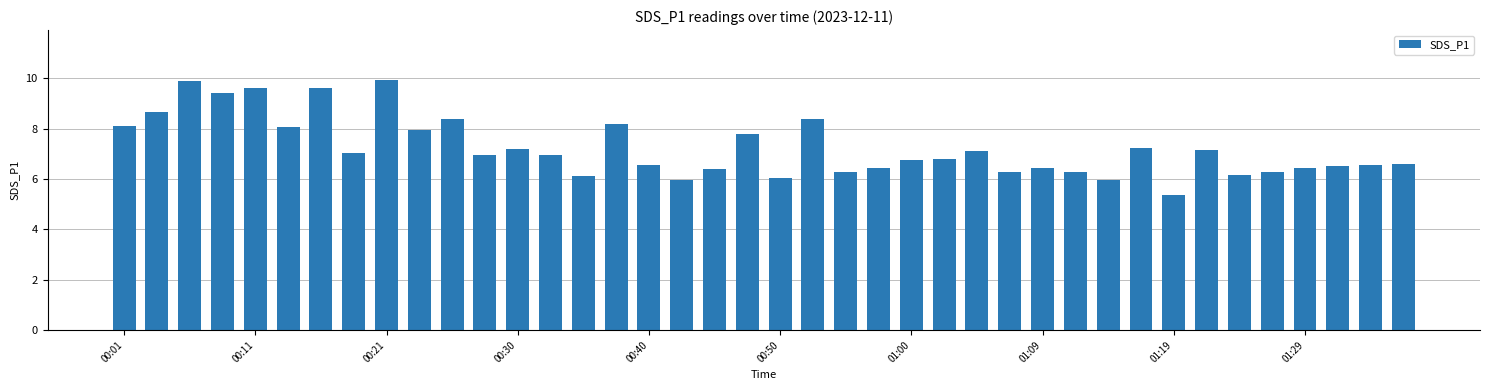

What is the value of the 1st bar from the left?

8.1